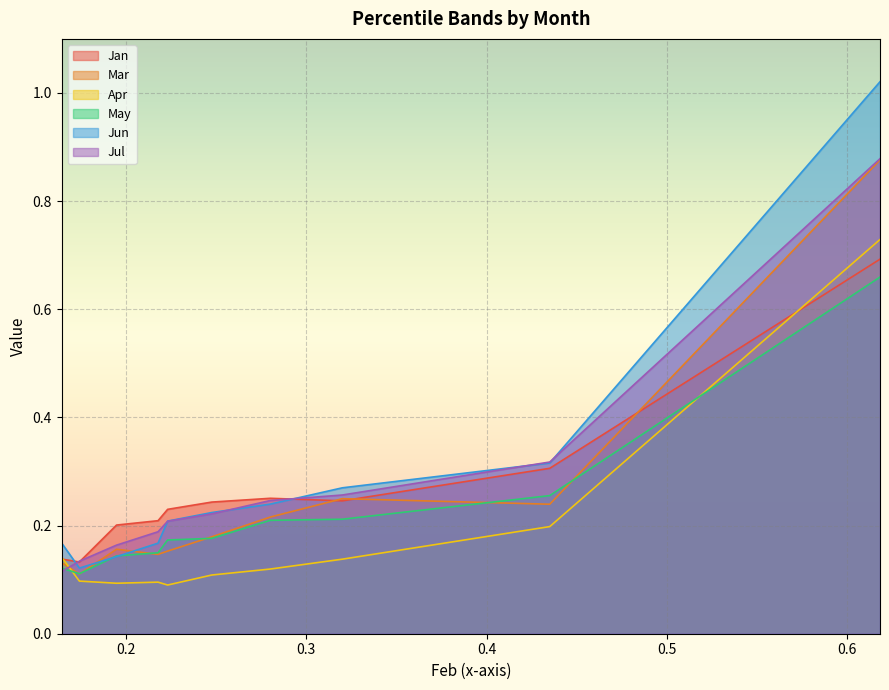

How many Apr values are between 0 and 1?

10